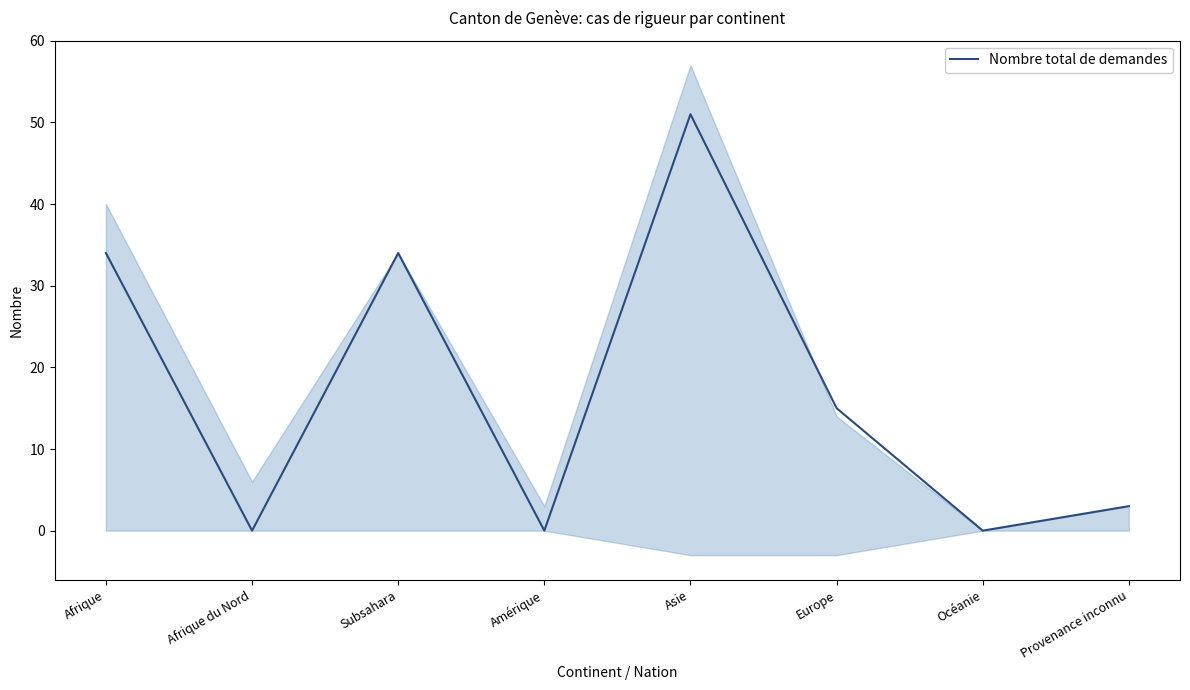

What is the greatest value displayed?

51